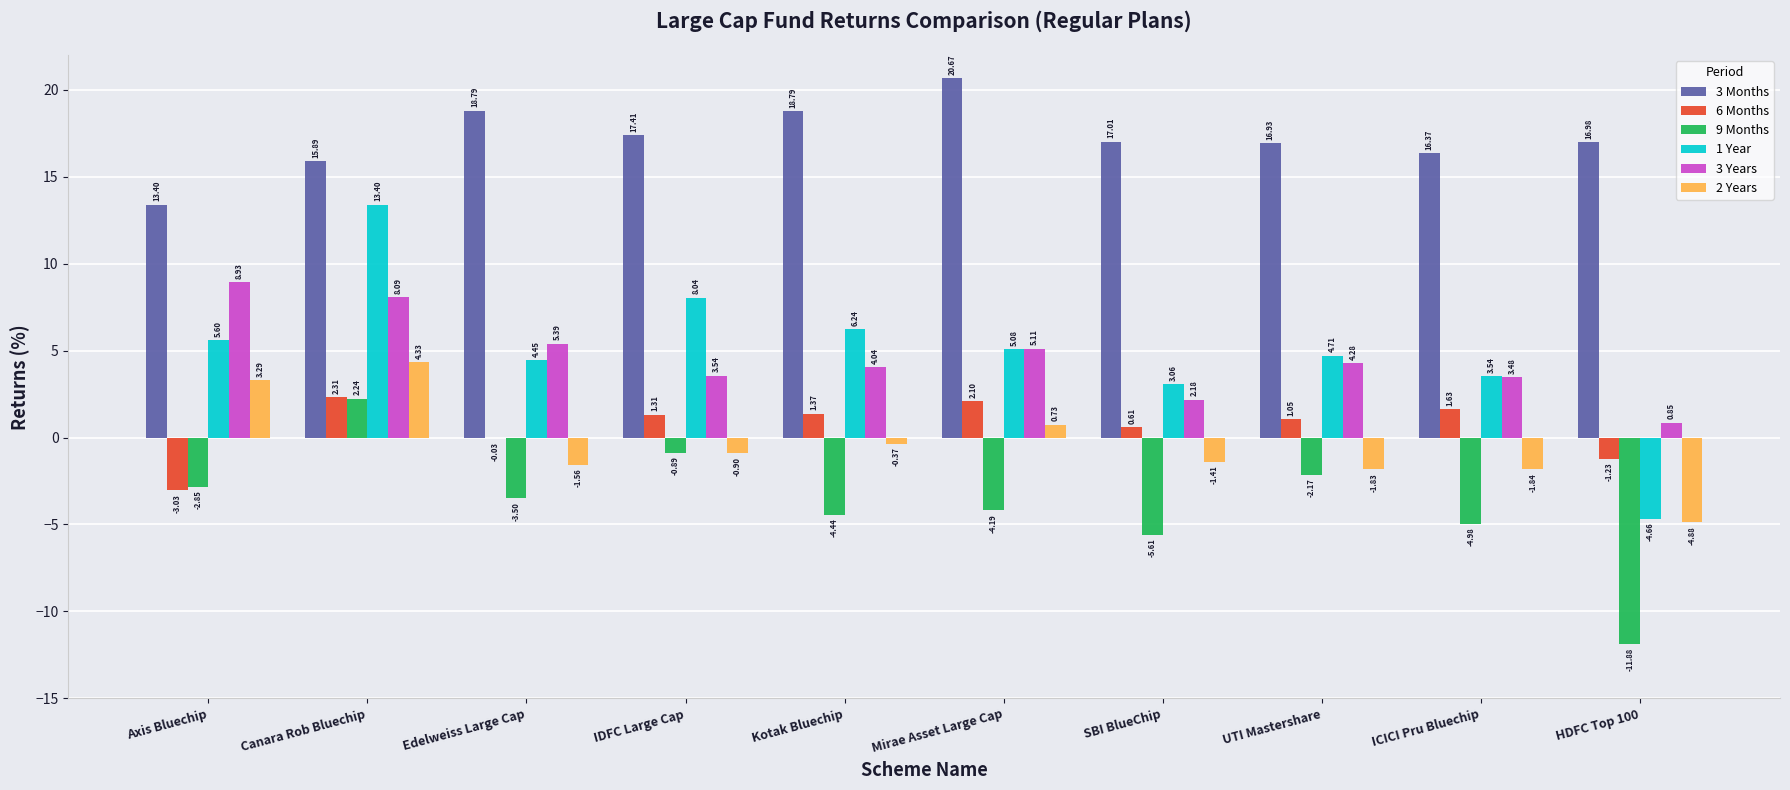

Which series changed the most between Mirae Asset Large Cap and SBI BlueChip?

3 Months